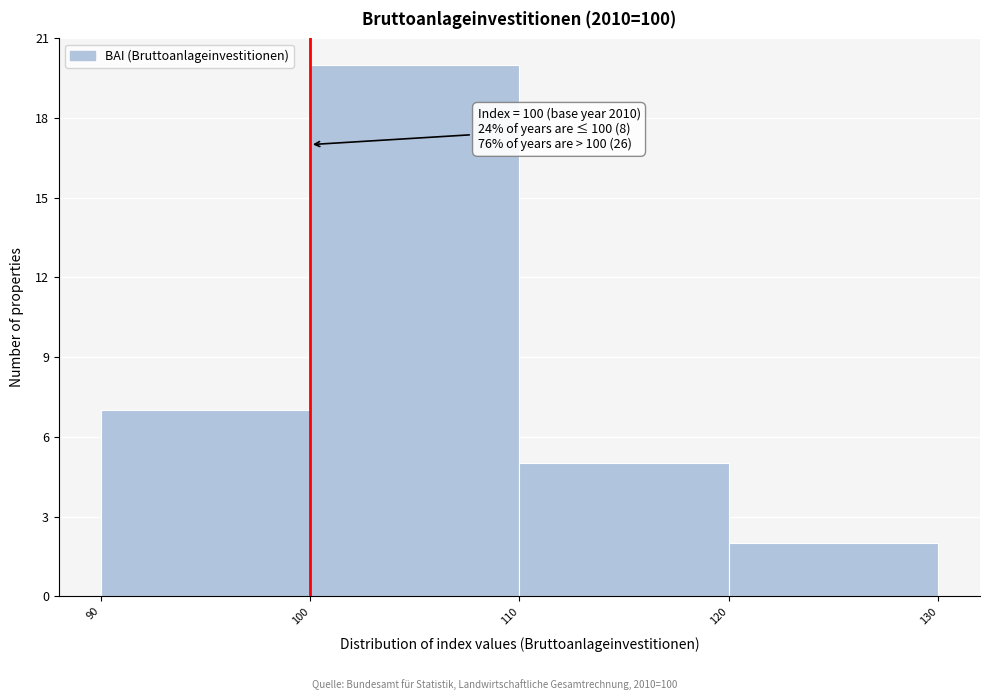

Which range on the x-axis has the tallest bar?

100 to 110